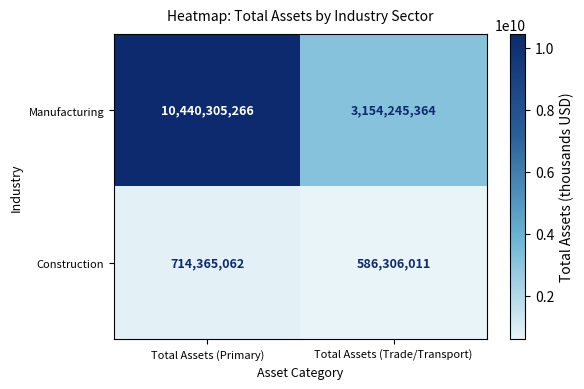

What is the spread (max minus min) of values at Total Assets (Trade/Transport)?

2567939353